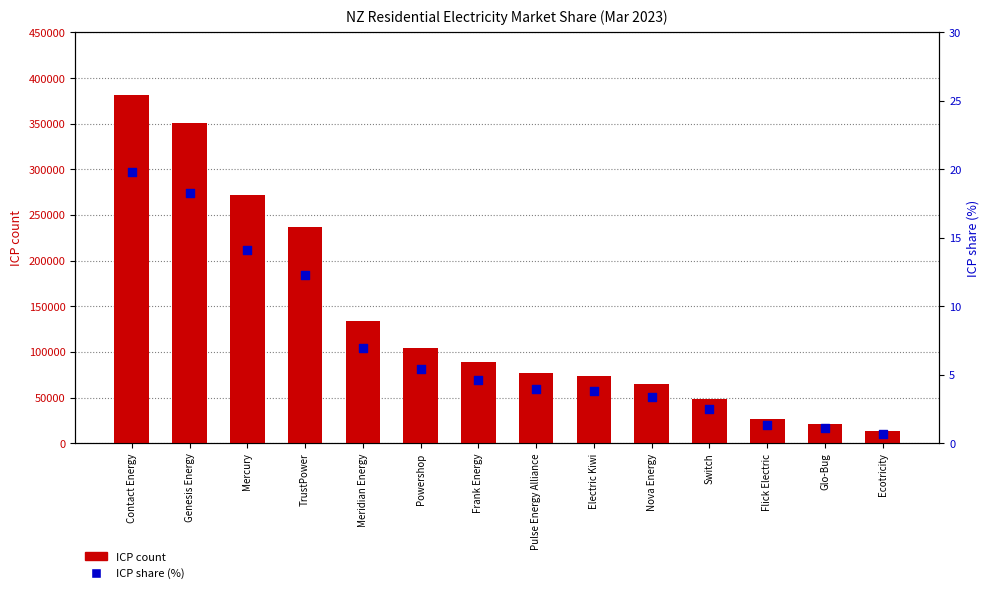

At how many categories does at least one series exceed 168188?

4